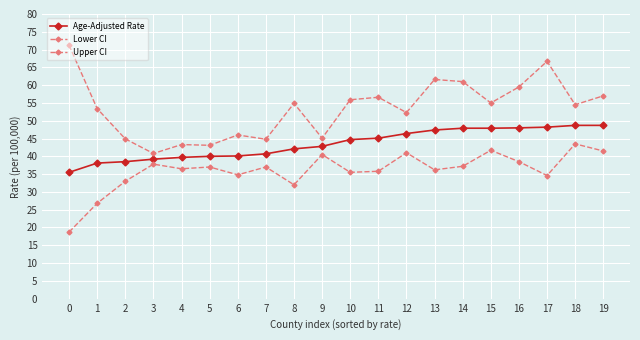

In Lower CI, how many points are higher than both neighbors (excluding endpoints)?

7